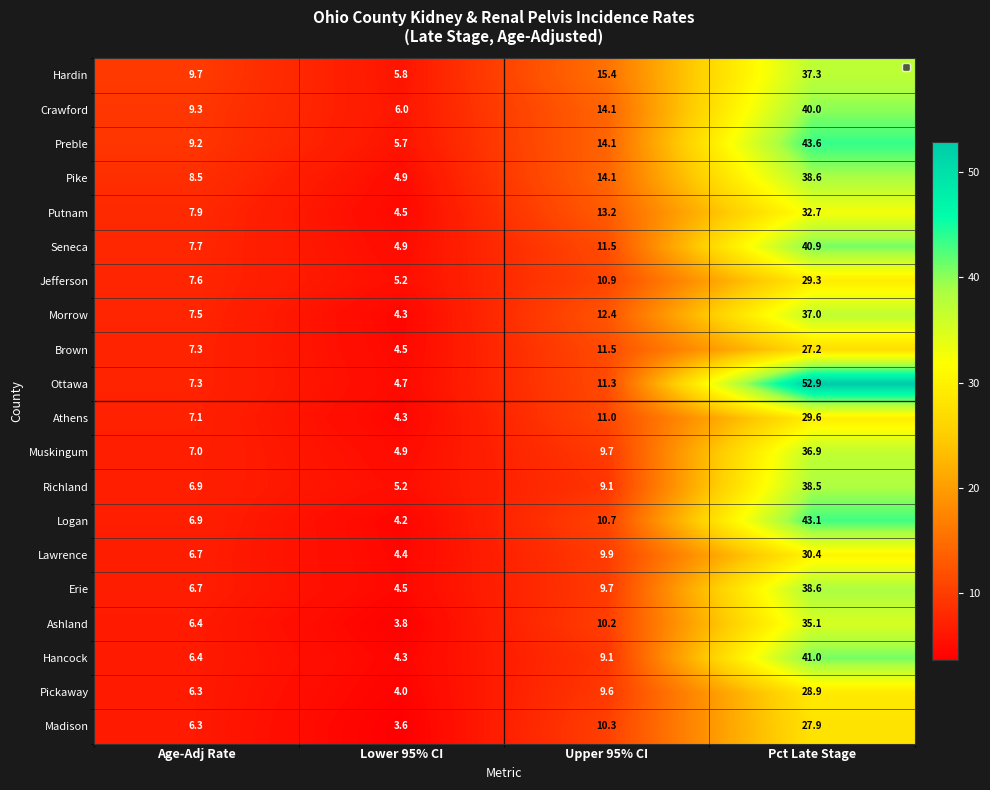

What is the difference between the Ashland values at Upper 95% CI and Age-Adj Rate?

3.8